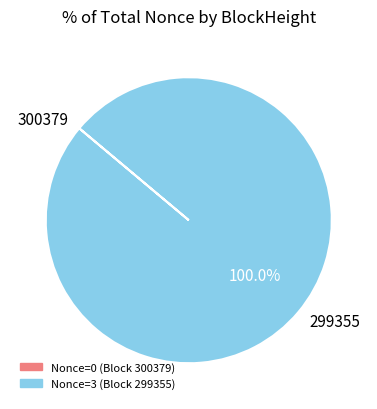

Which slice is the largest?

299355